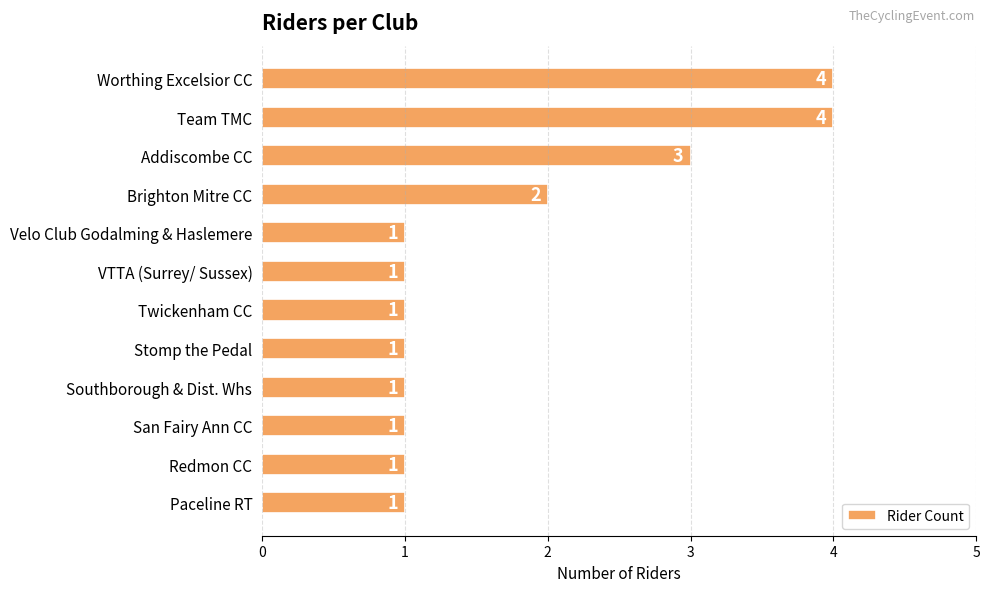

How many data points does each series have?

12